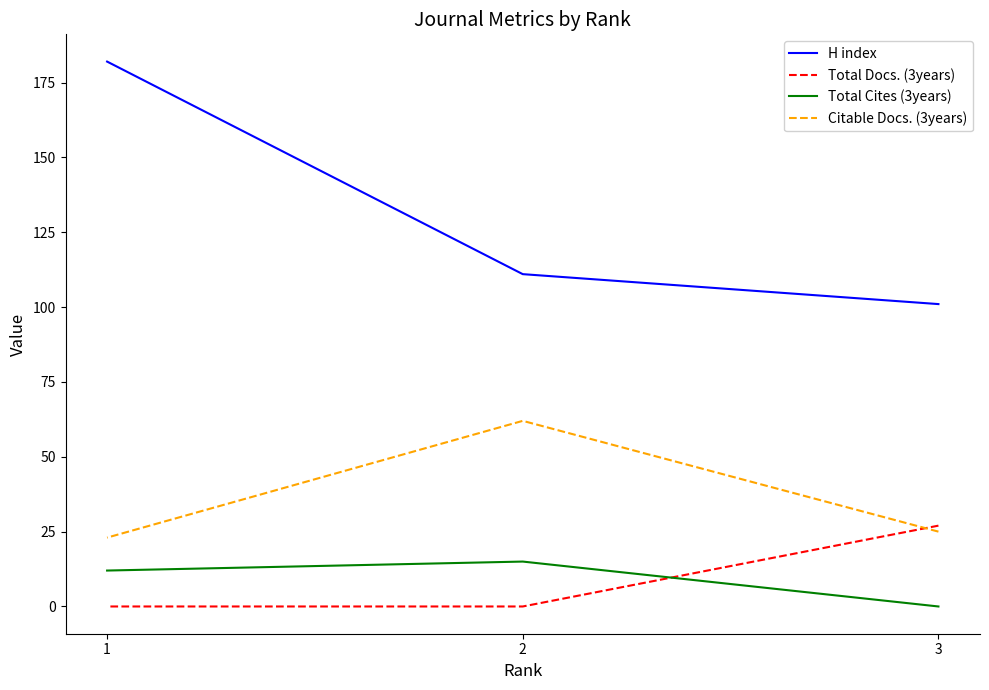

Does the chart display data point markers on the line(s)?

No